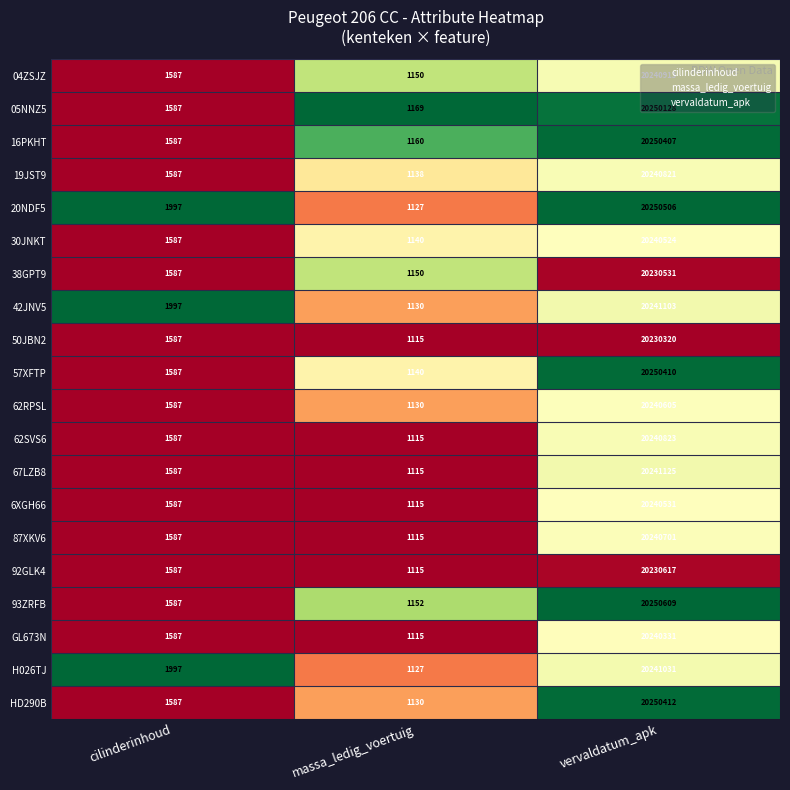

Which series changed the most between massa_ledig_voertuig and vervaldatum_apk?

93ZRFB